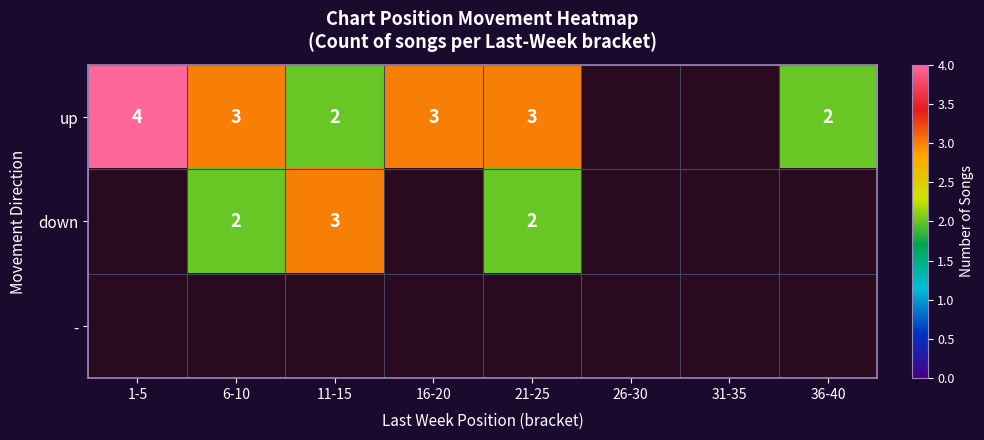

The down series shows 3 at 6-10. True or false?

False